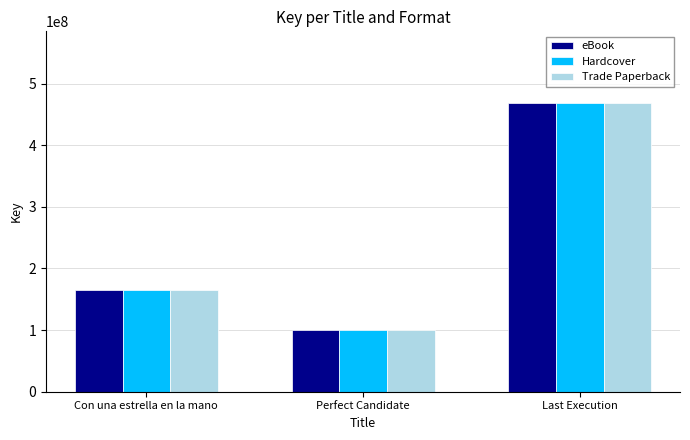

What is the maximum value for Hardcover?

467706182